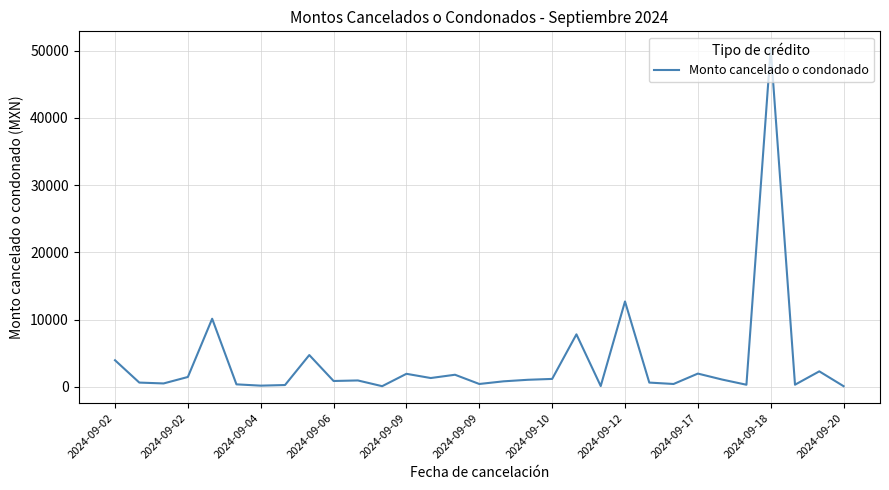

What is the maximum value shown in the chart?

50359.5